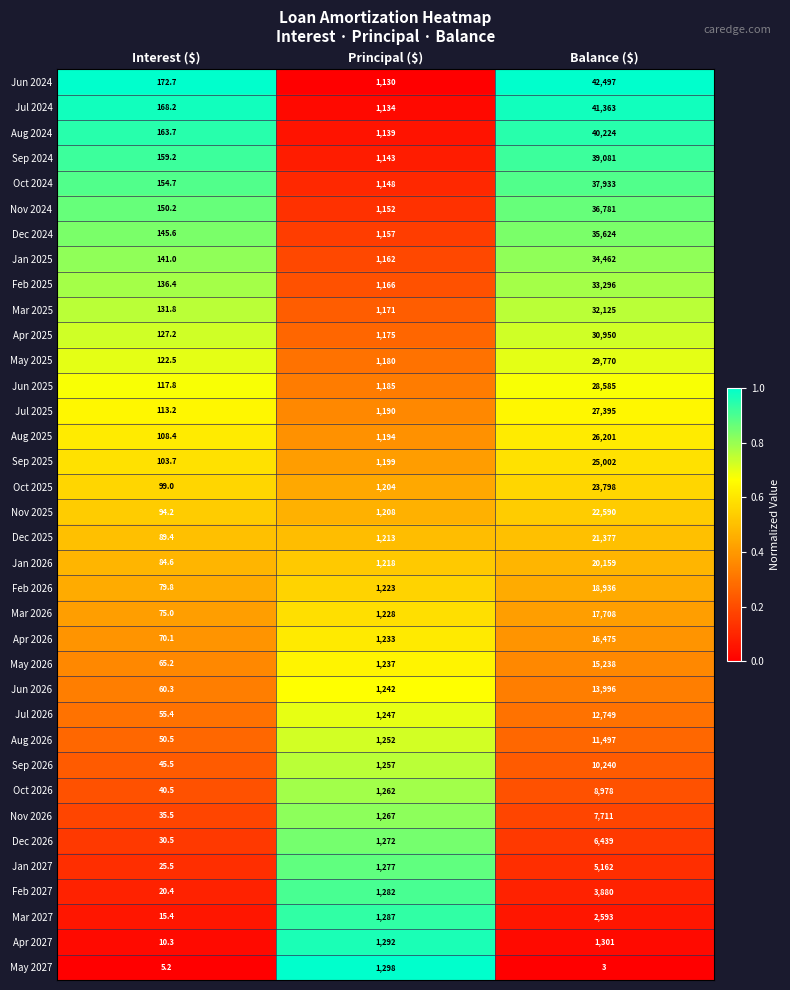

Which series changed the most between Principal ($) and Balance ($)?

Jun 2024